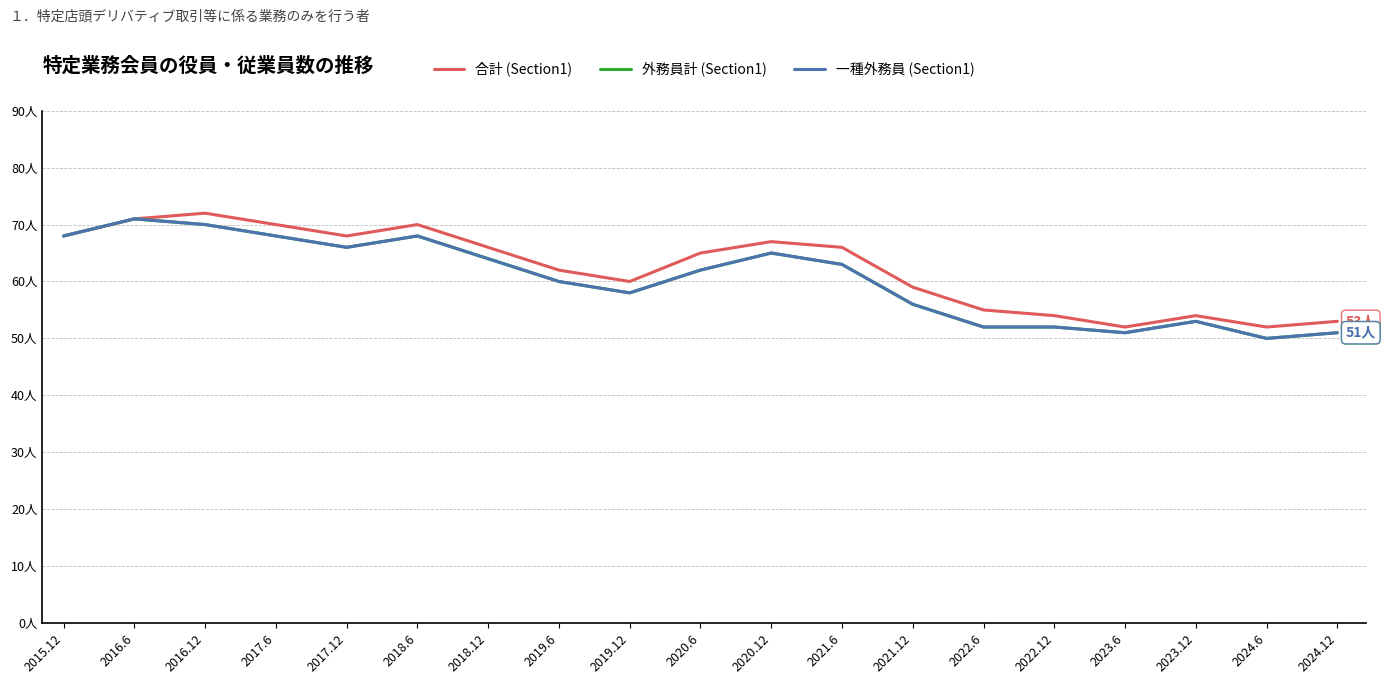

Which series has the largest total across all categories?

合計 (Section1)